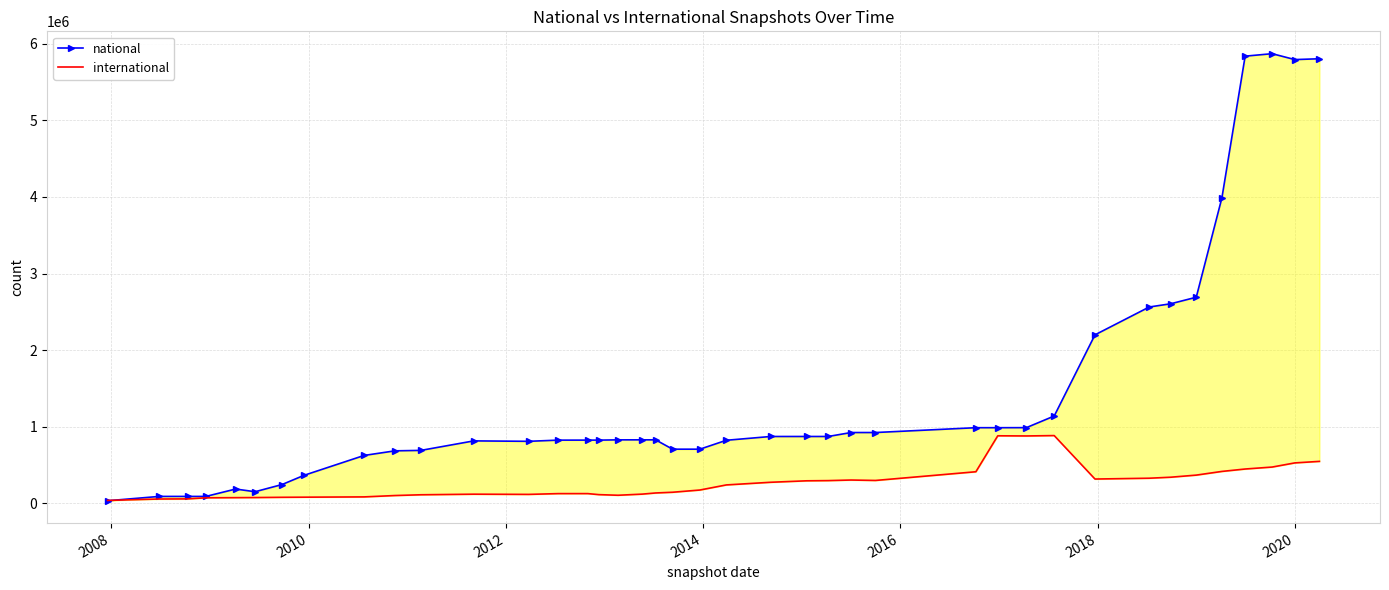

Reading left to right, list all the values displayed in this chart.

national: 30967	87488	87488	87488	183989	148778	242887	364104	623094	683063	688928	813108	807463	822992	823070	823070	826635	826787	826787	704709	704709	821112	870523	870661	870661	922310	922310	985398	985398	986079	1138097	2198801	2562705	2604433	2690118	3989767	5840127	5872456	5795392	5806214
international: 35285	53637	55114	69299	71358	72644	75946	77498	81256	99097	108990	116690	113991	124142	124231	110780	102683	117635	132512	141958	171003	237637	272338	291415	294047	301710	295984	409844	879665	877523	882442	314604	325308	338345	365854	414107	445527	471152	525423	545312